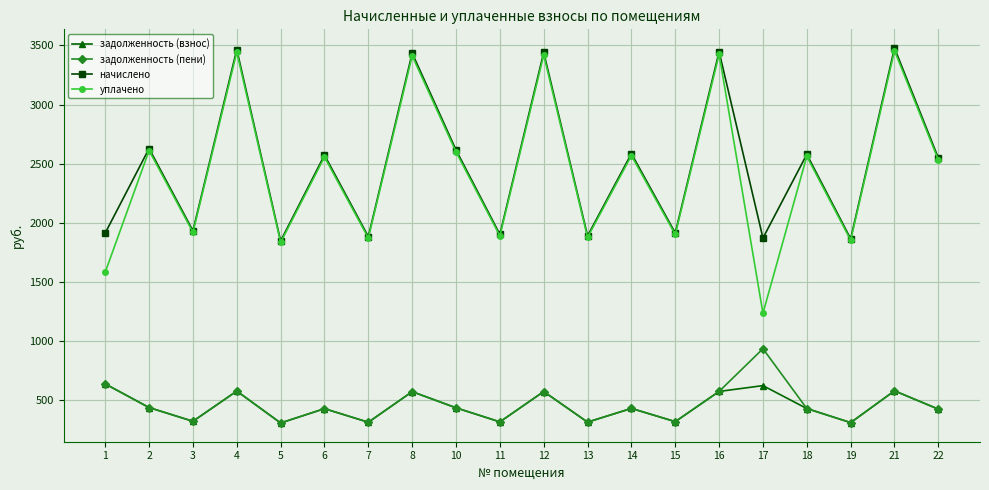

The value of задолженность (взнос) at 17 is 623.8. True or false?

True